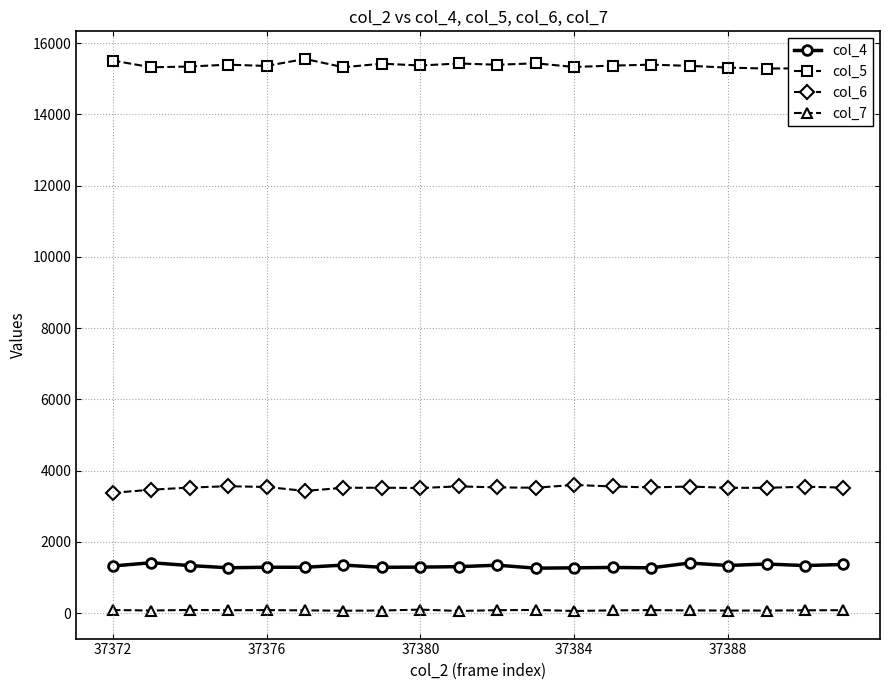

True or false: col_7 has more than 0 interior local peaks.

True